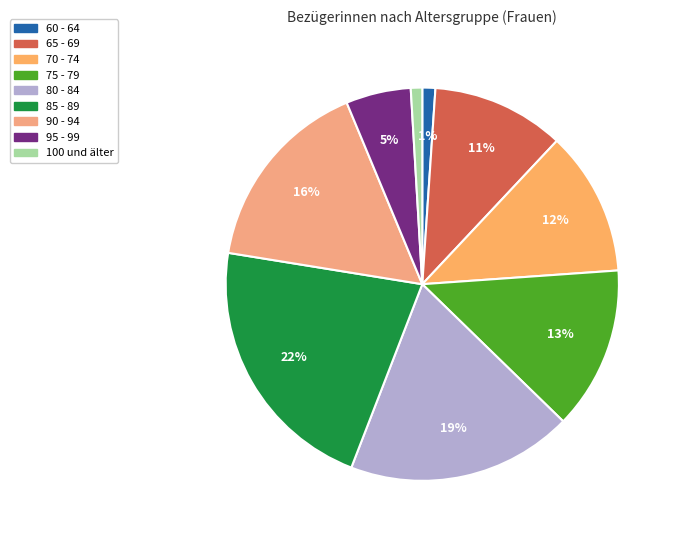

To the nearest percent, what percentage of the pie is 75 - 79?

13%